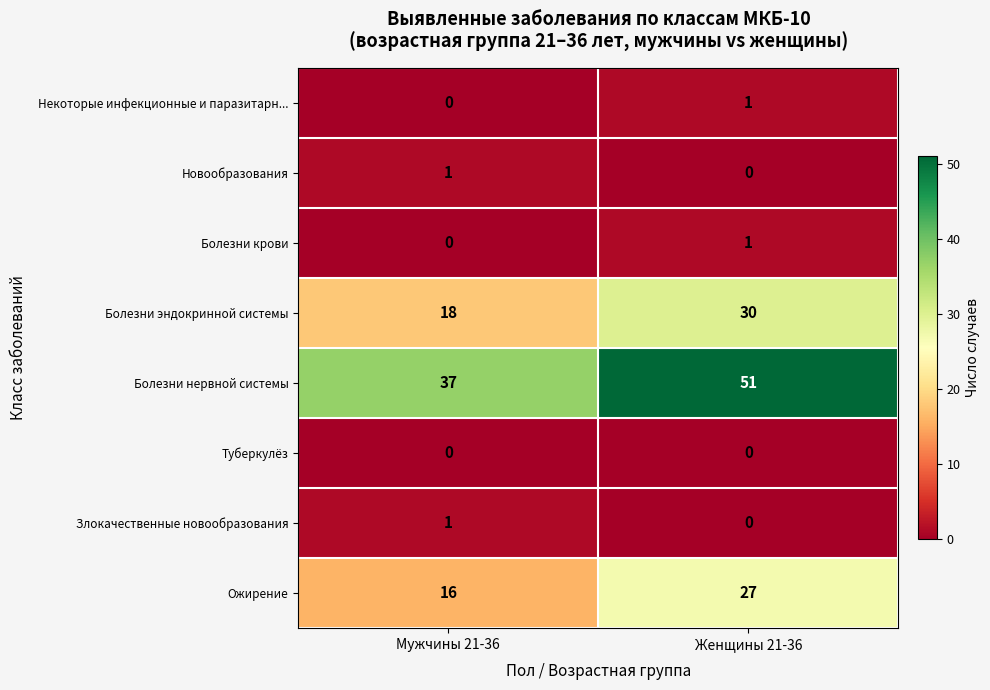

Which category has the highest value across all series?

Женщины 21-36